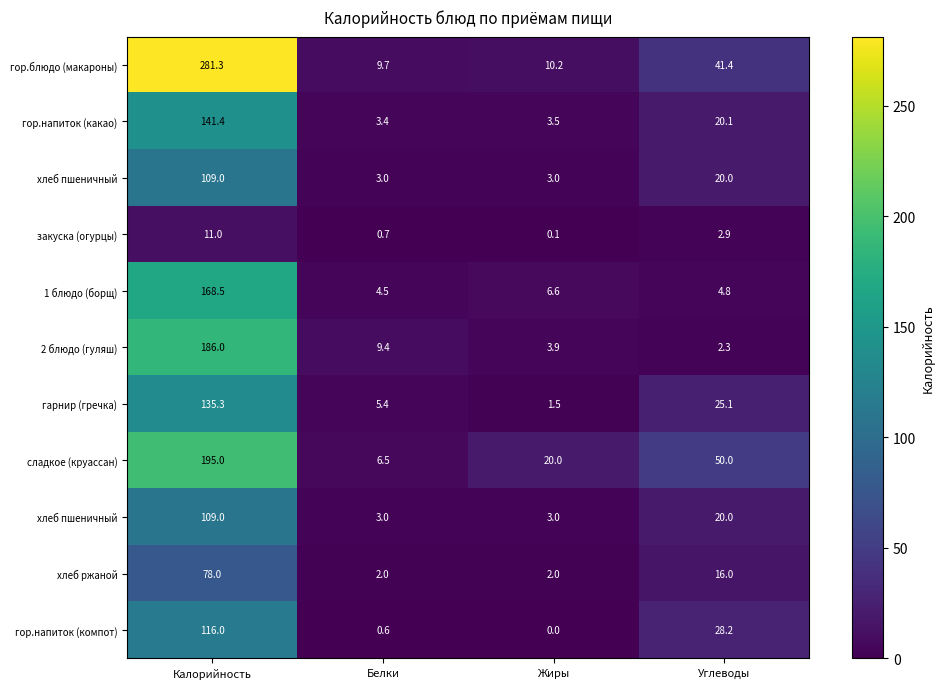

How many data points does each series have?

4